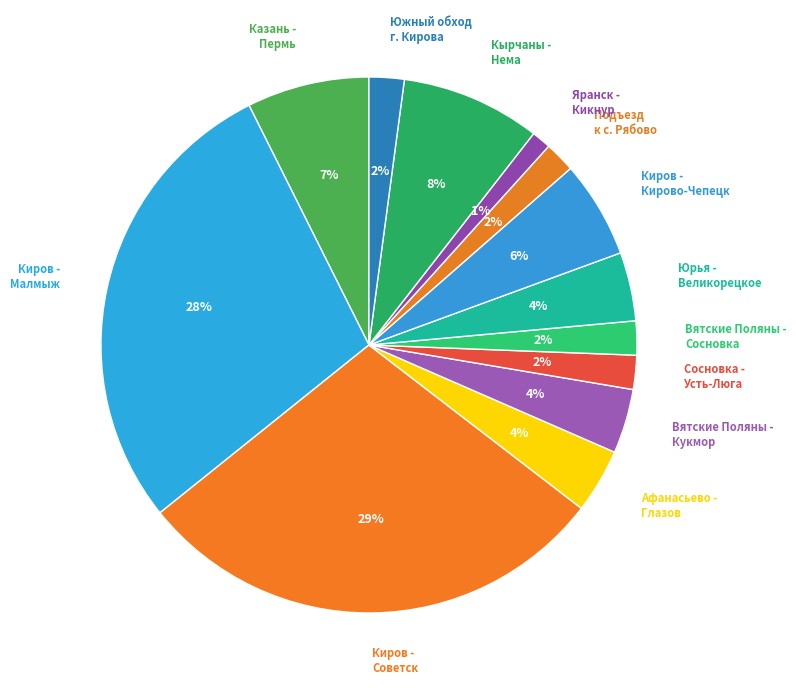

How many slices are in this pie chart?

13